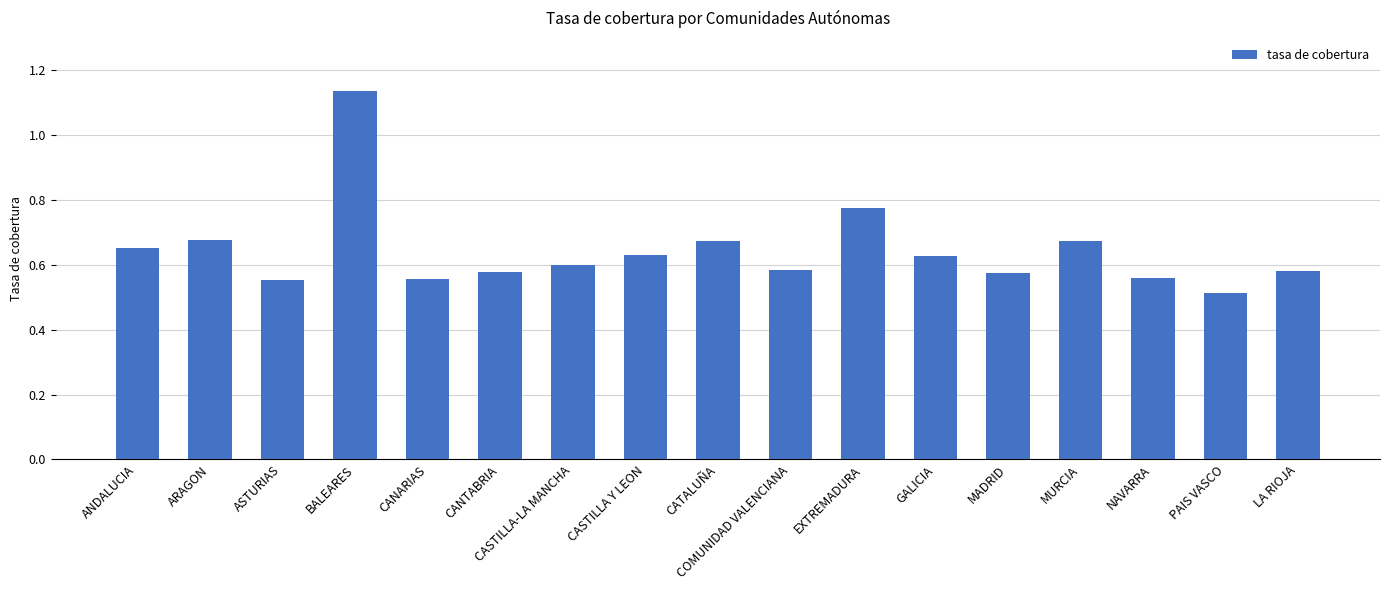

What is the label of the 12th bar from the left?

GALICIA